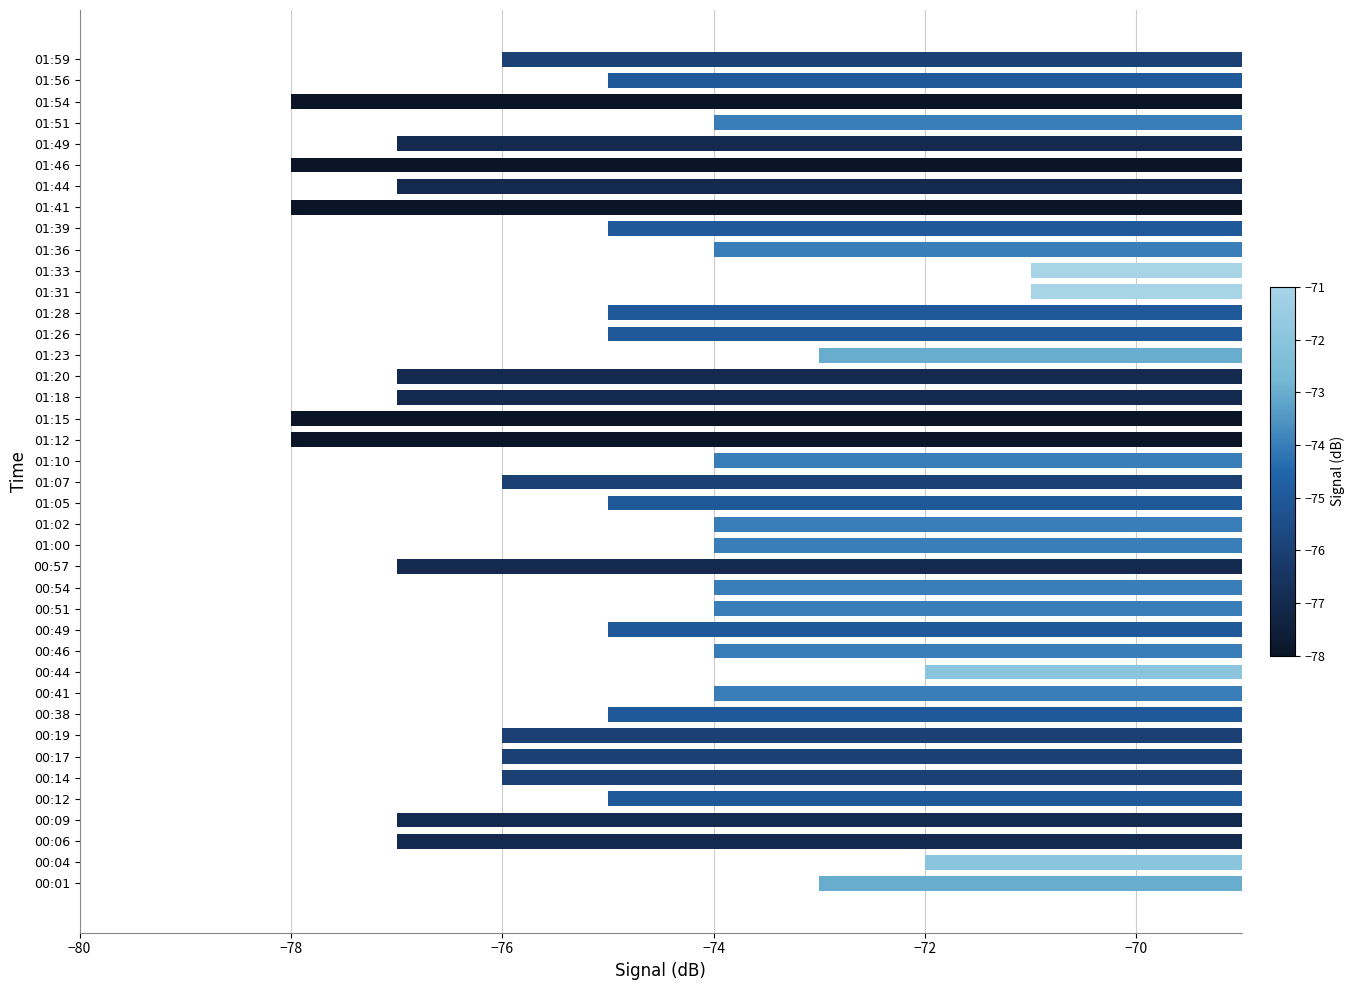

Is it true that the value at 01:51 is -29?

False